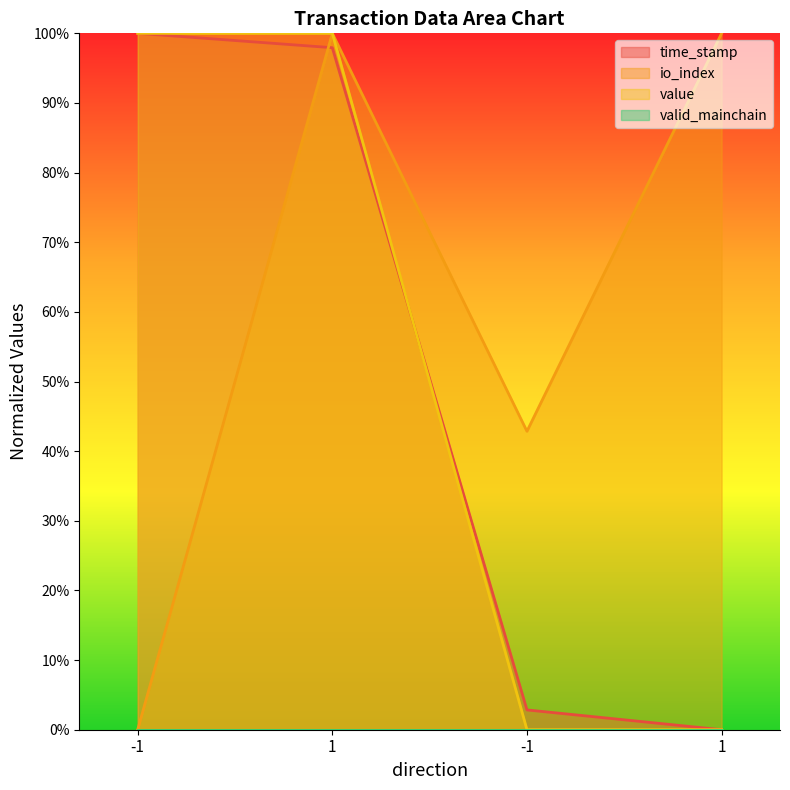

Which series has the widest spread of values?

time_stamp